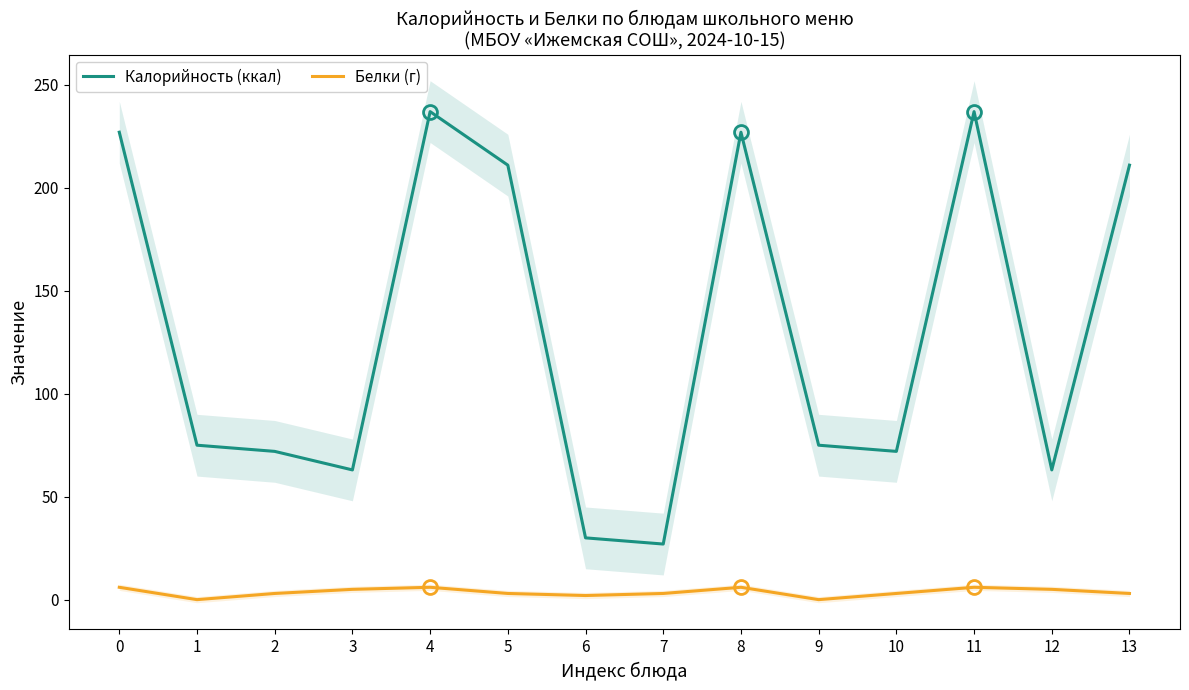

What is the value of the Калорийность (ккал) point at the 8th from the left?

27